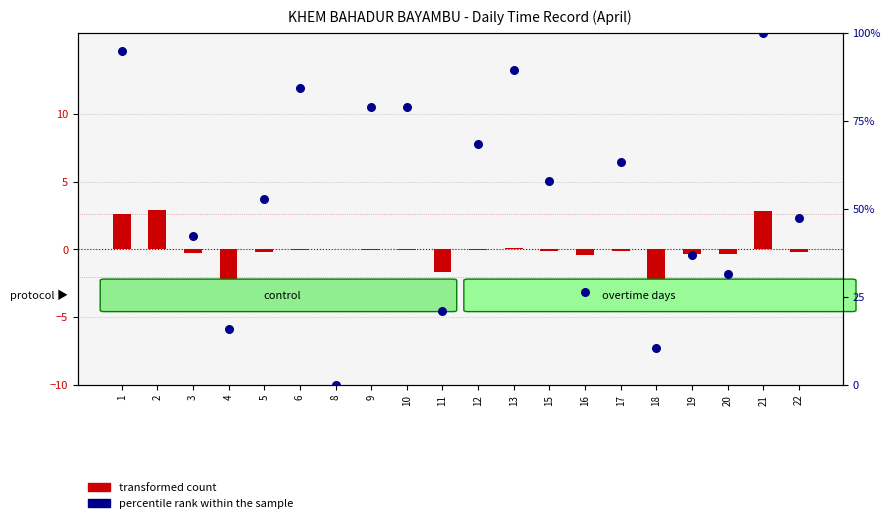

What is the total value across all series at 22?

47.1